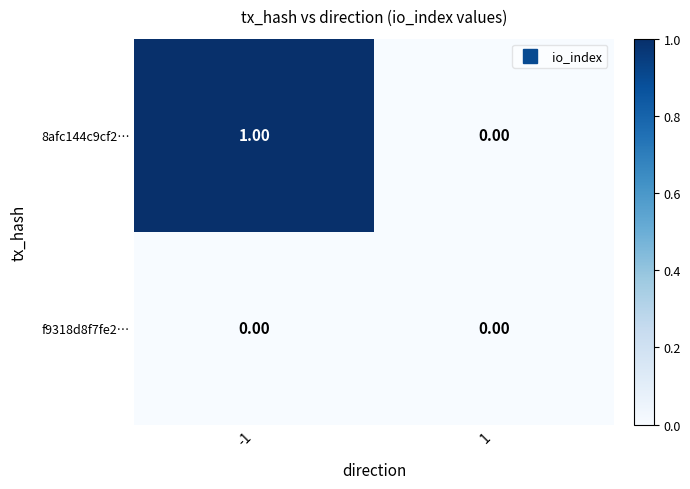

List the series in order of their overall mean, highest first.

8afc144c9cf2…, f9318d8f7fe2…